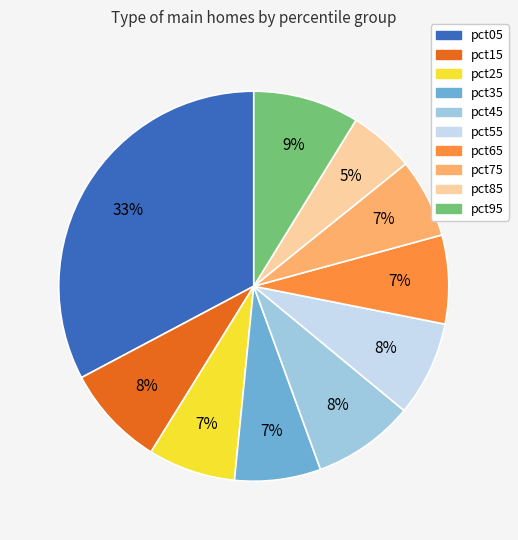

Do pct75 and pct85 together represent more than half of the pie?

No